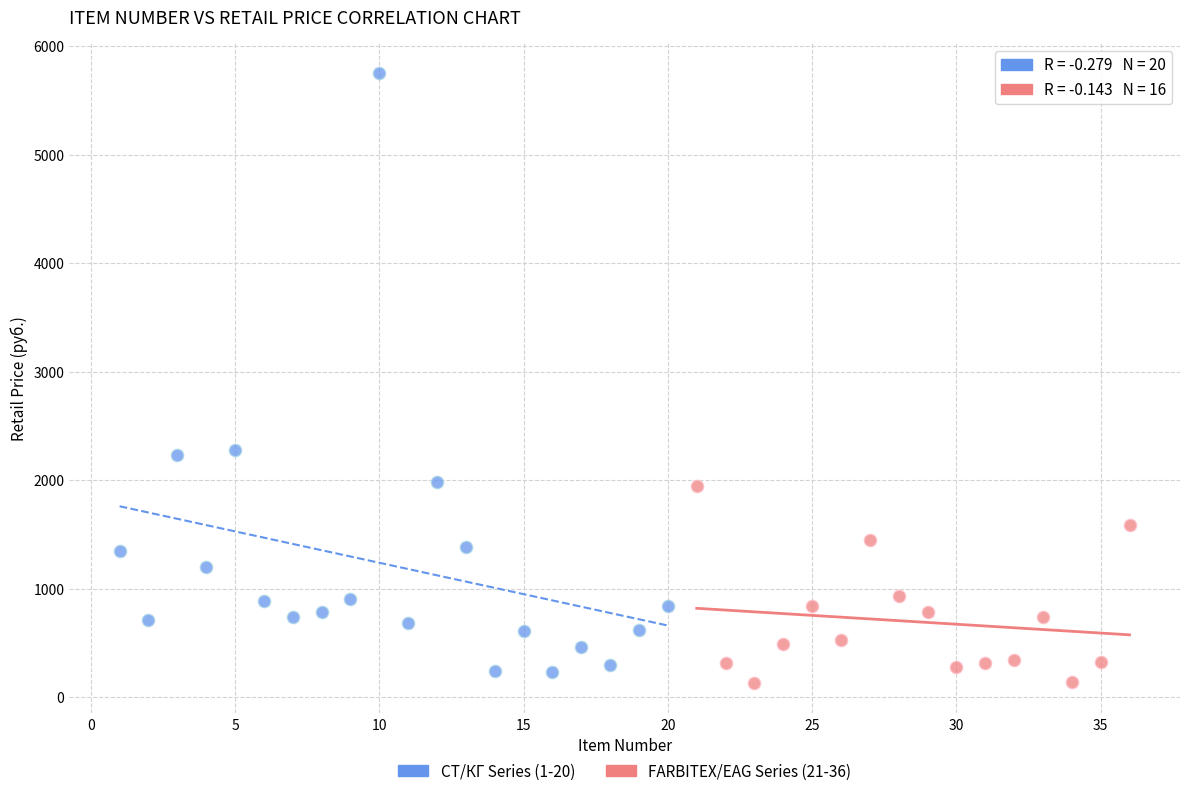

Which series reaches the maximum Y coordinate?

СТ/КГ Series (1-20)